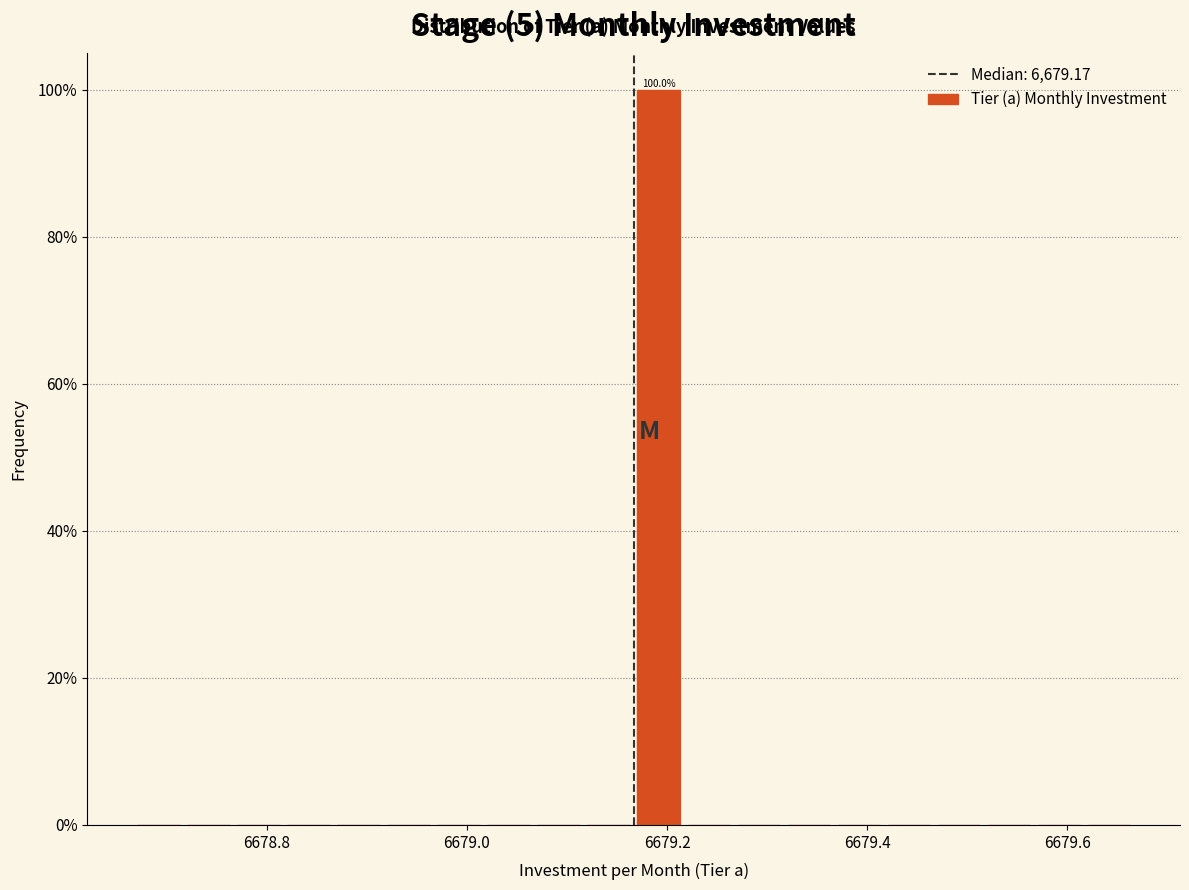

Read against the x-axis, roughly where is the centre of the tallest bar?

6679.20